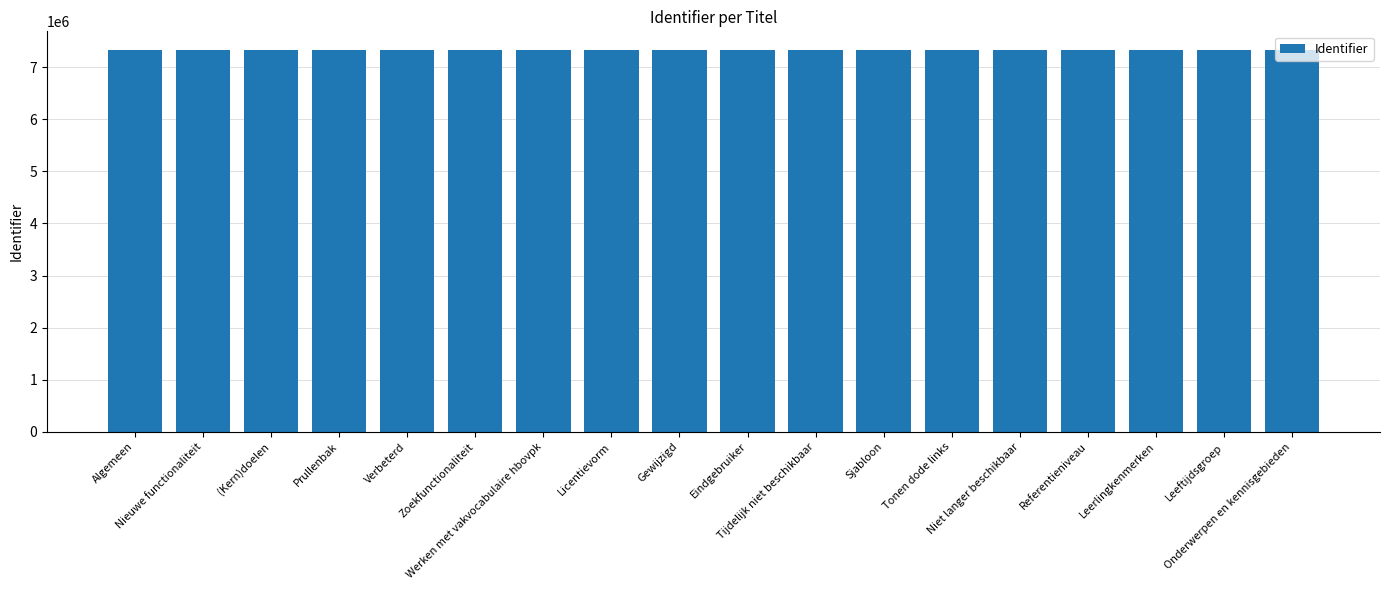

What is the value of the 13th bar from the left?

7324114